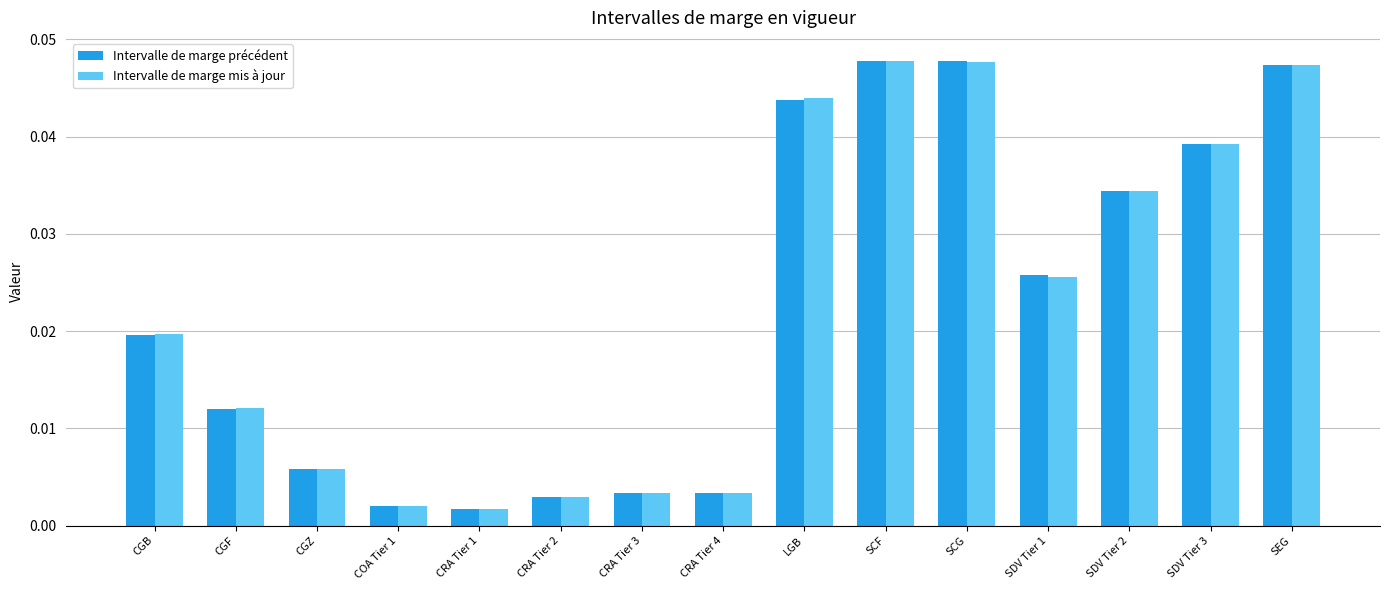

What is the sum of all Intervalle de marge précédent values?

0.3